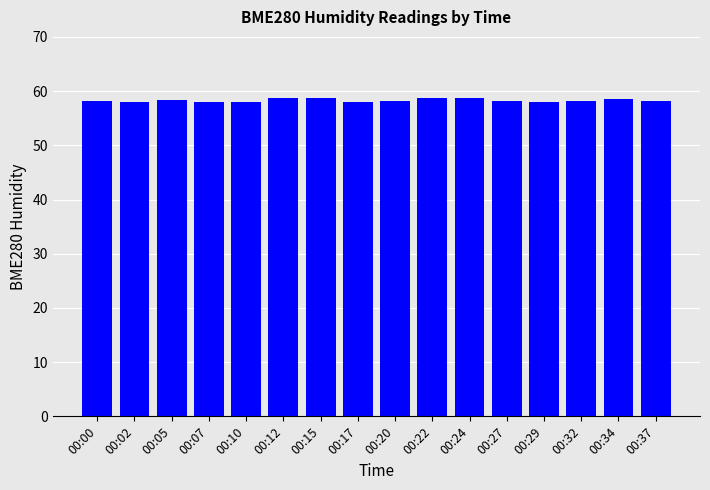

What value does the data have at 00:29?

57.9